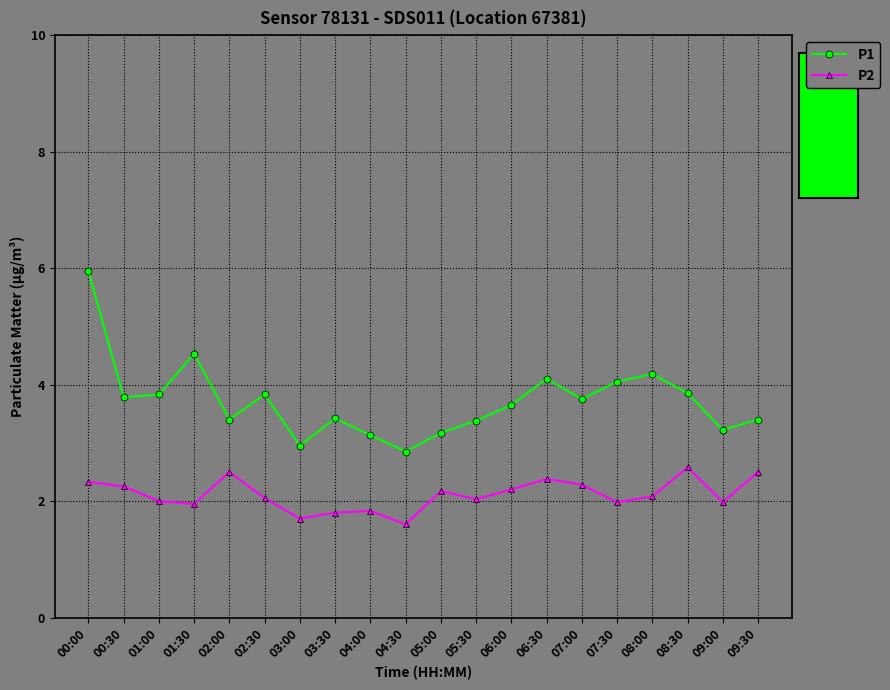

At which label does P1 reach its peak?

00:00